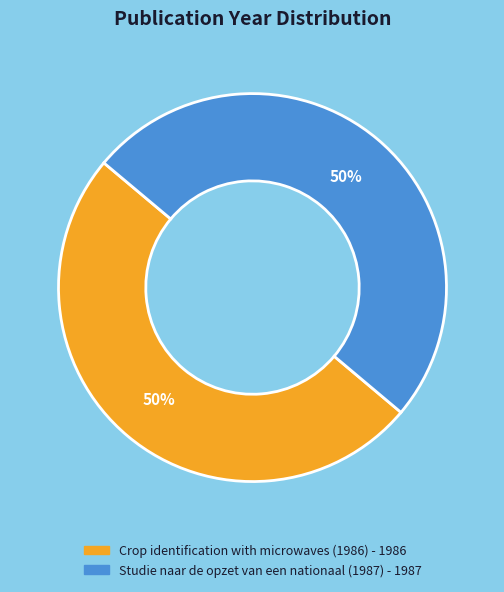

The Studie naar de opzet van een nationaal (1987) slice represents 50% of the pie. True or false?

True